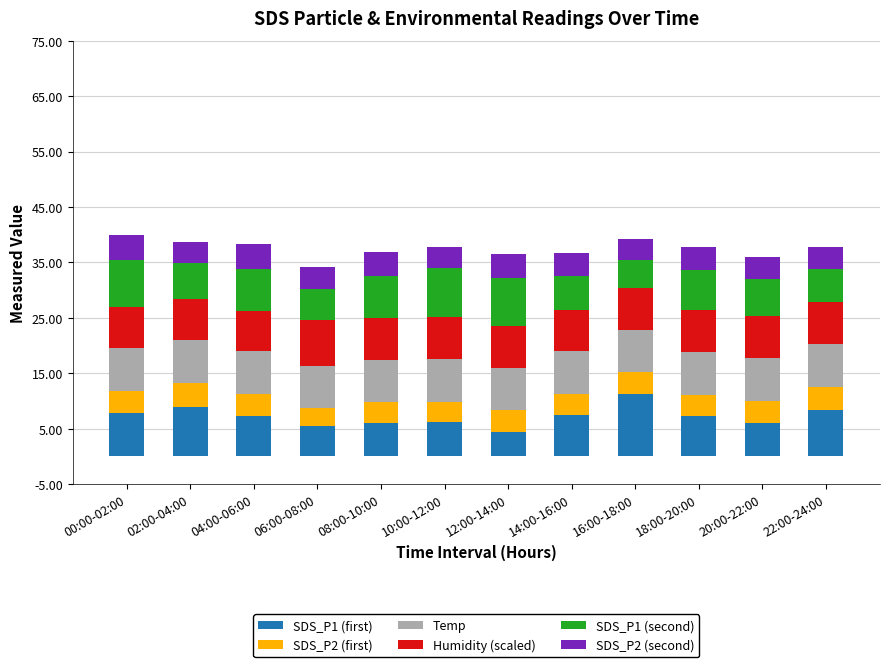

The SDS_P1 (first) series shows 8.3 at 22:00-24:00. True or false?

True